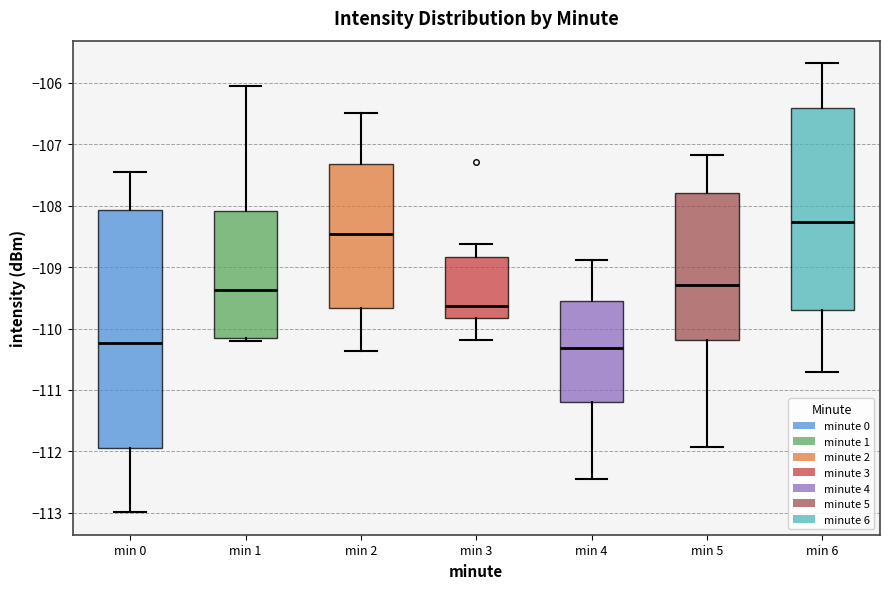

Comparing the boxes themselves (not the whiskers), which one is the tallest?

min 0